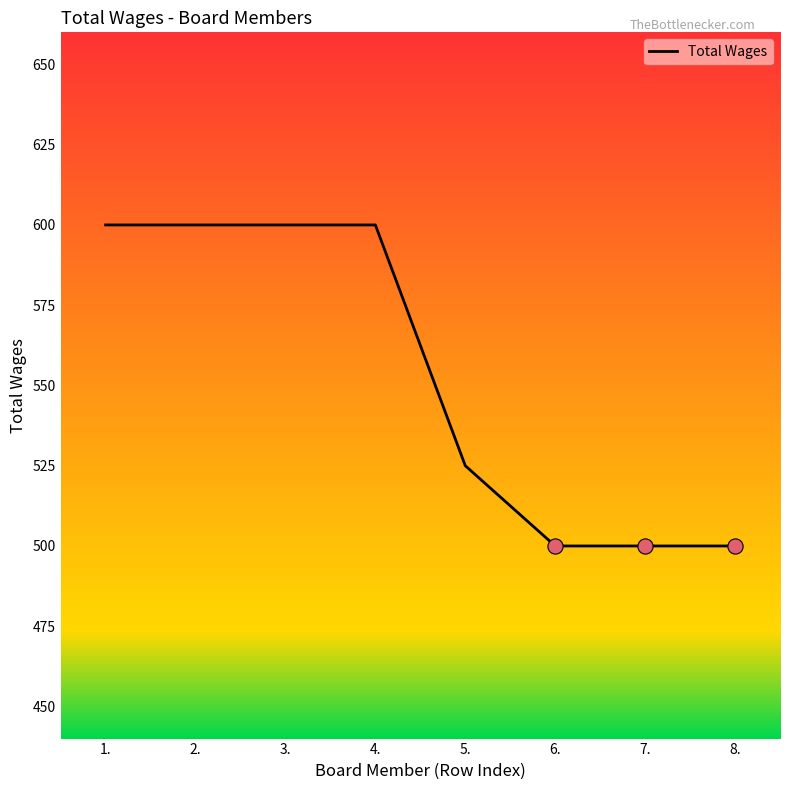

What is the ratio of the value at 4. to the value at 8.?

1.2